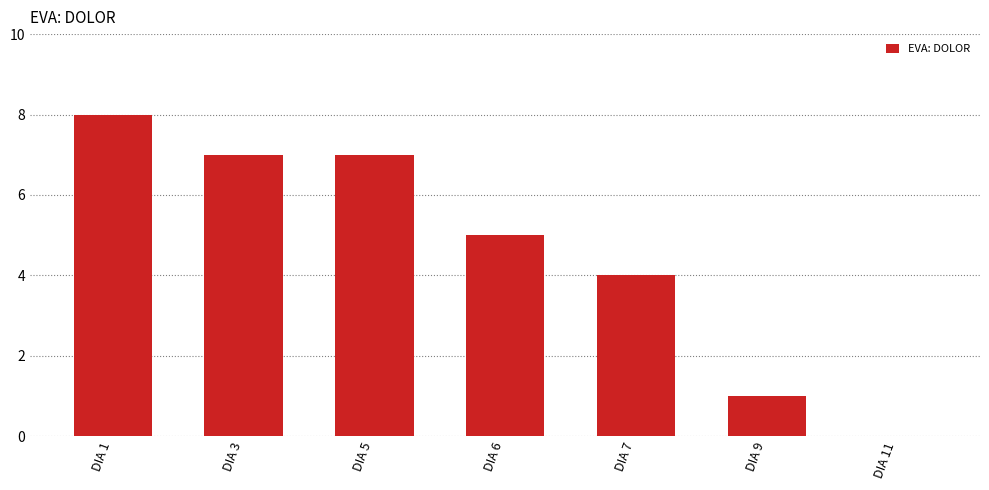

What is the difference between the values at DIA 7 and DIA 9?

3